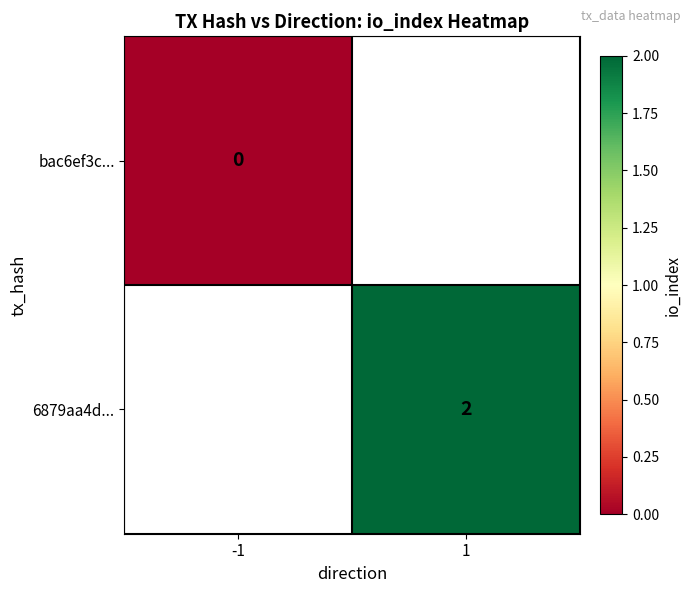

Is the value of bac6ef3c... at -1 greater than the value of 6879aa4d... at 1?

No